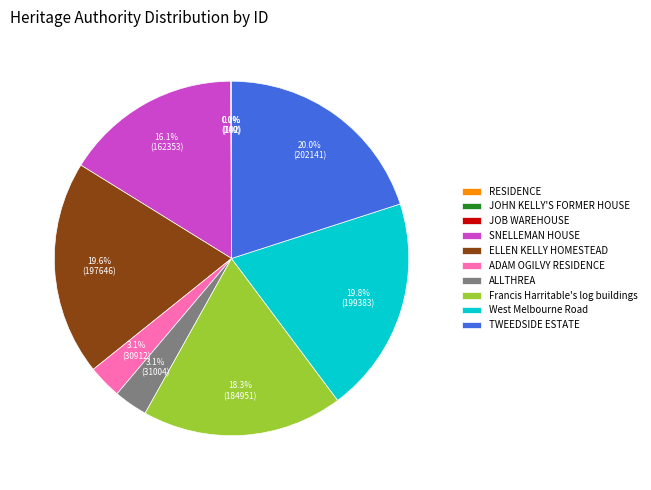

What percentage is NOT represented by SNELLEMAN HOUSE?

83.9%